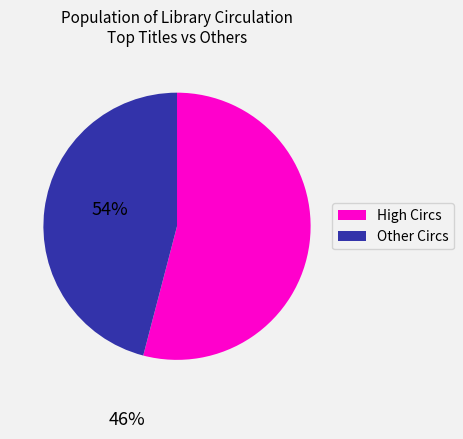

Combined, do High Circs and Other Circs account for over 50%?

Yes